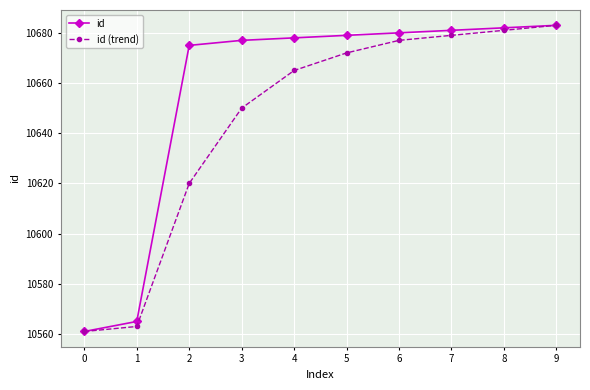

Does the chart display data point markers on the line(s)?

Yes